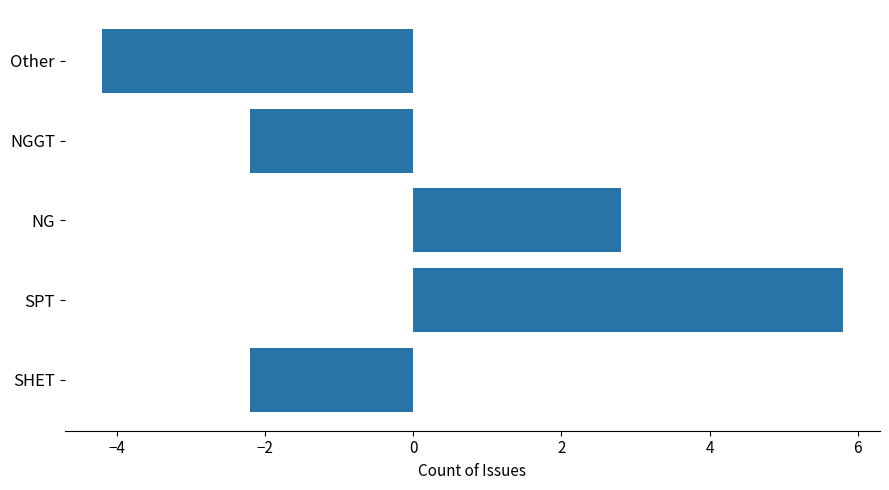

How many distinct data groups are displayed?

1